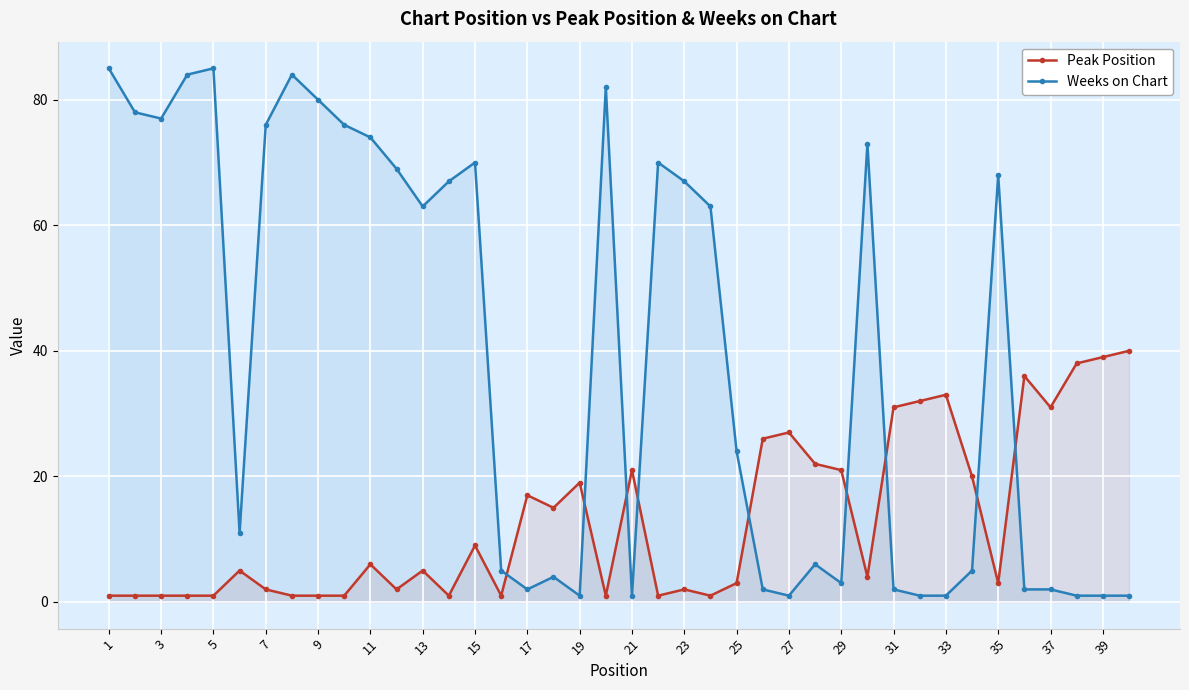

Is it true that Peak Position equals 31 at 37?

True